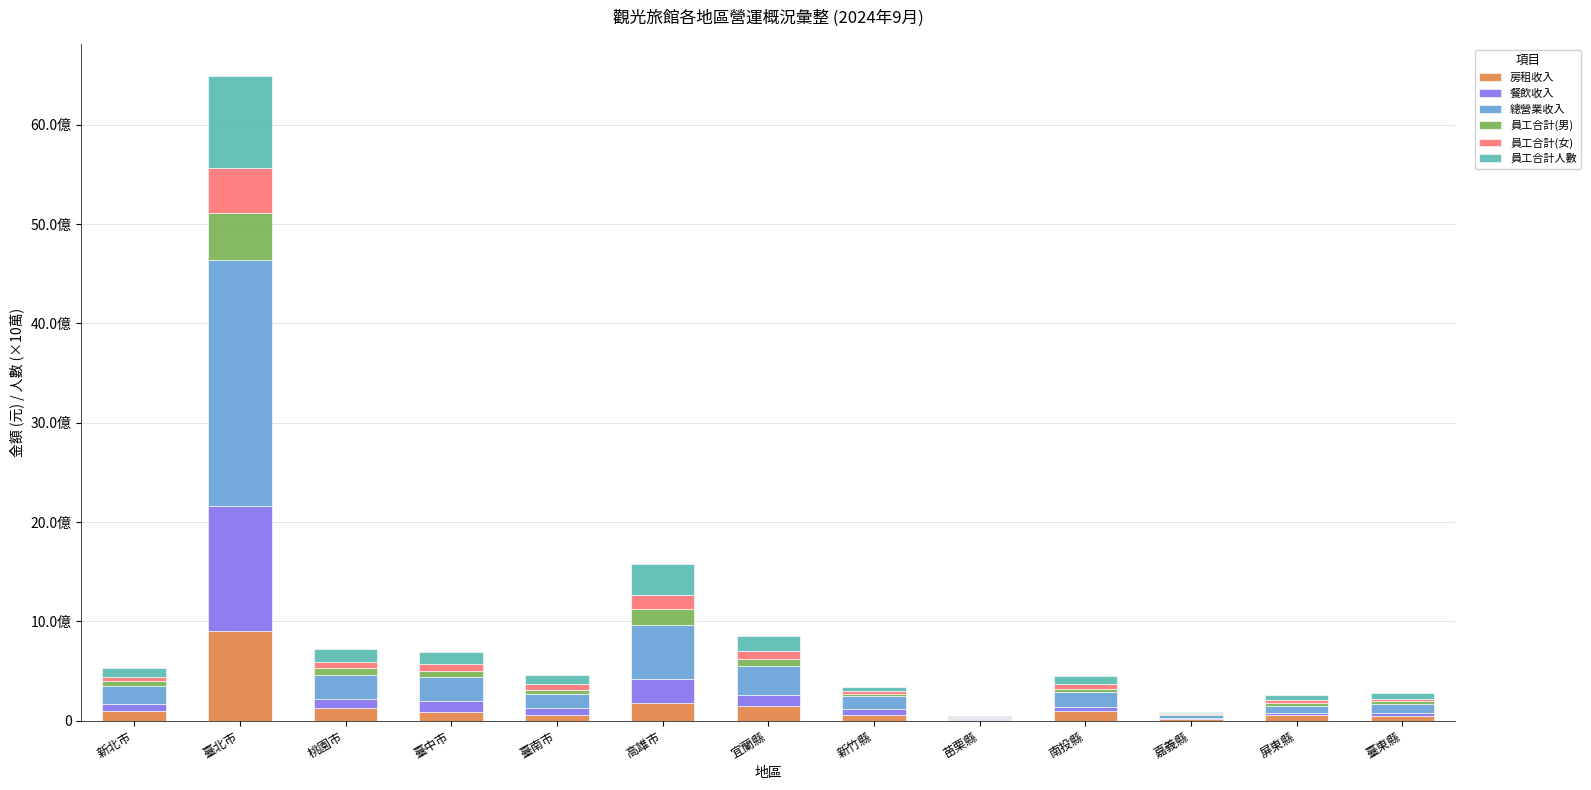

What is the difference between the maximum and minimum values in the 餐飲收入 series?

1252106180